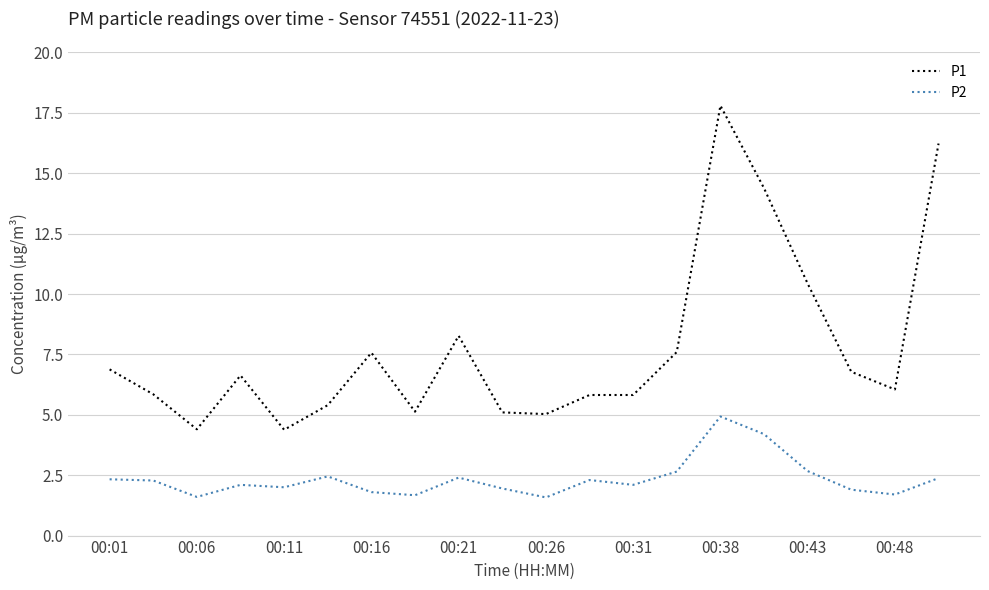

Rank the series by their average value, from highest to lowest.

P1, P2